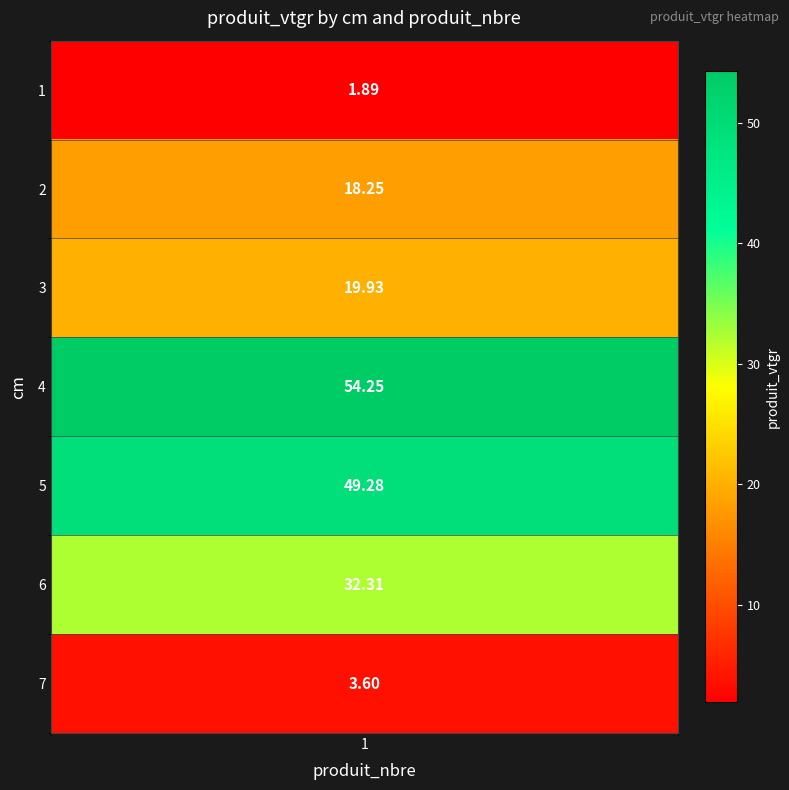

The chart shows a value of 24.1 at 2. True or false?

False